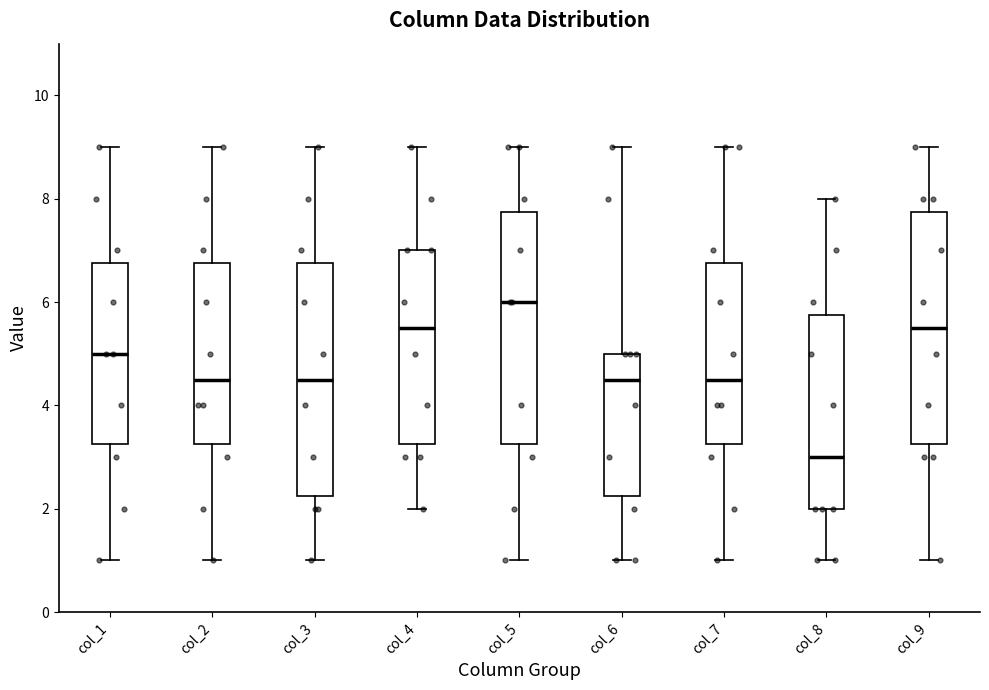

Where does the upper whisker of the box for col_7 end on the y-axis? The values are not printed on the chart, so give them approximately, as read against the axis.

9.0